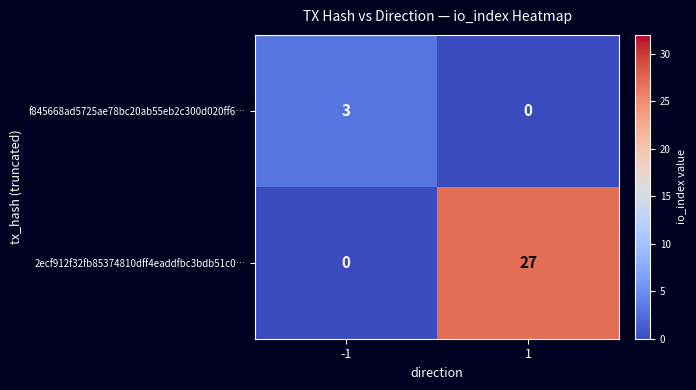

Rank the categories by f845668ad5725ae78bc20ab55eb2c300d020ff6… value from lowest to highest.

1, -1